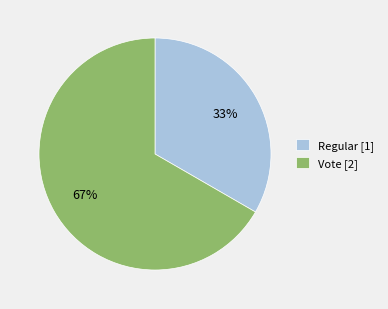

Which category has the biggest portion of the pie?

Vote